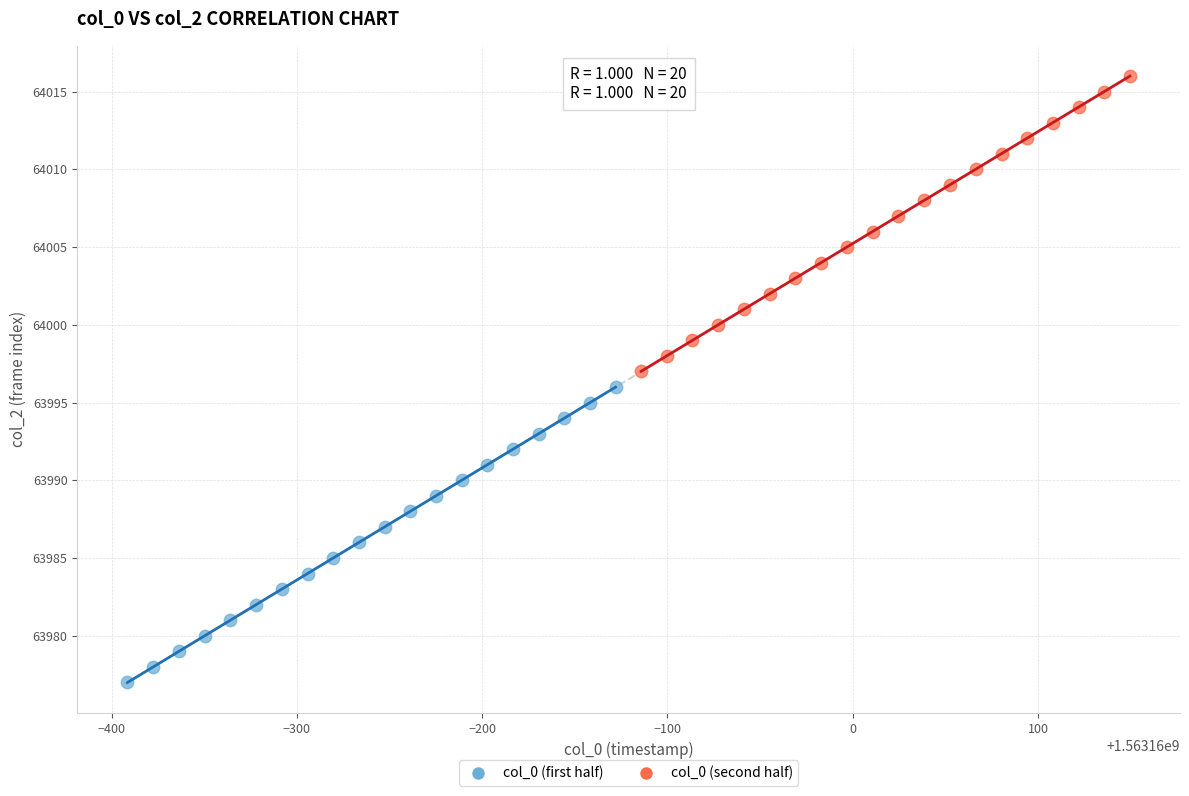

Which series contains the highest Y value?

col_0 (second half)